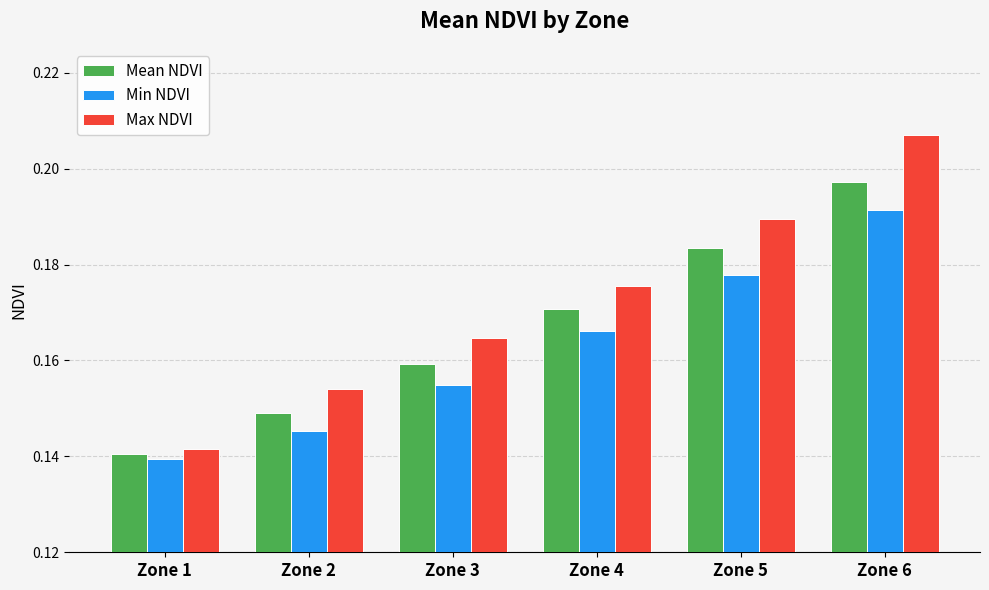

Rank the series at Zone 6 from highest to lowest value.

Max NDVI, Mean NDVI, Min NDVI